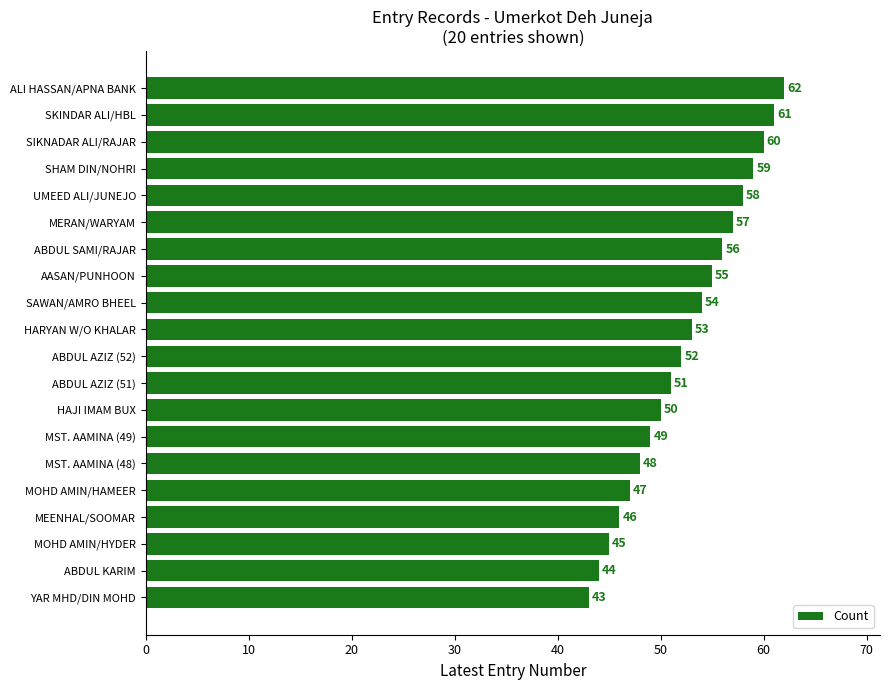

List the labels in order of value, largest first.

ALI HASSAN/APNA BANK, SKINDAR ALI/HBL, SIKNADAR ALI/RAJAR, SHAM DIN/NOHRI, UMEED ALI/JUNEJO, MERAN/WARYAM, ABDUL SAMI/RAJAR, AASAN/PUNHOON, SAWAN/AMRO BHEEL, HARYAN W/O KHALAR, ABDUL AZIZ (52), ABDUL AZIZ (51), HAJI IMAM BUX, MST. AAMINA (49), MST. AAMINA (48), MOHD AMIN/HAMEER, MEENHAL/SOOMAR, MOHD AMIN/HYDER, ABDUL KARIM, YAR MHD/DIN MOHD